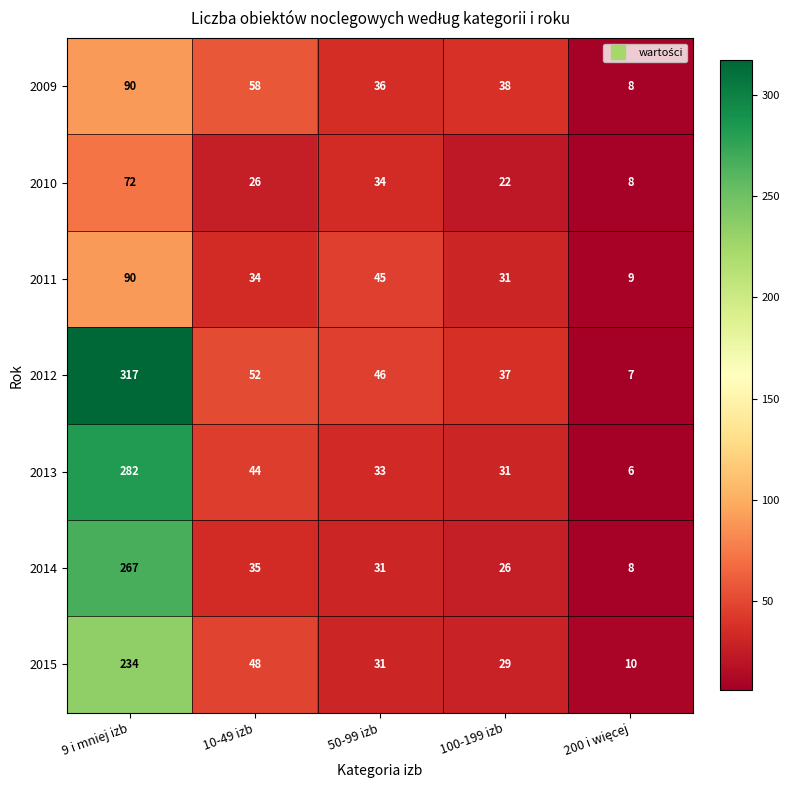

What is the average value of the 2013 series?

79